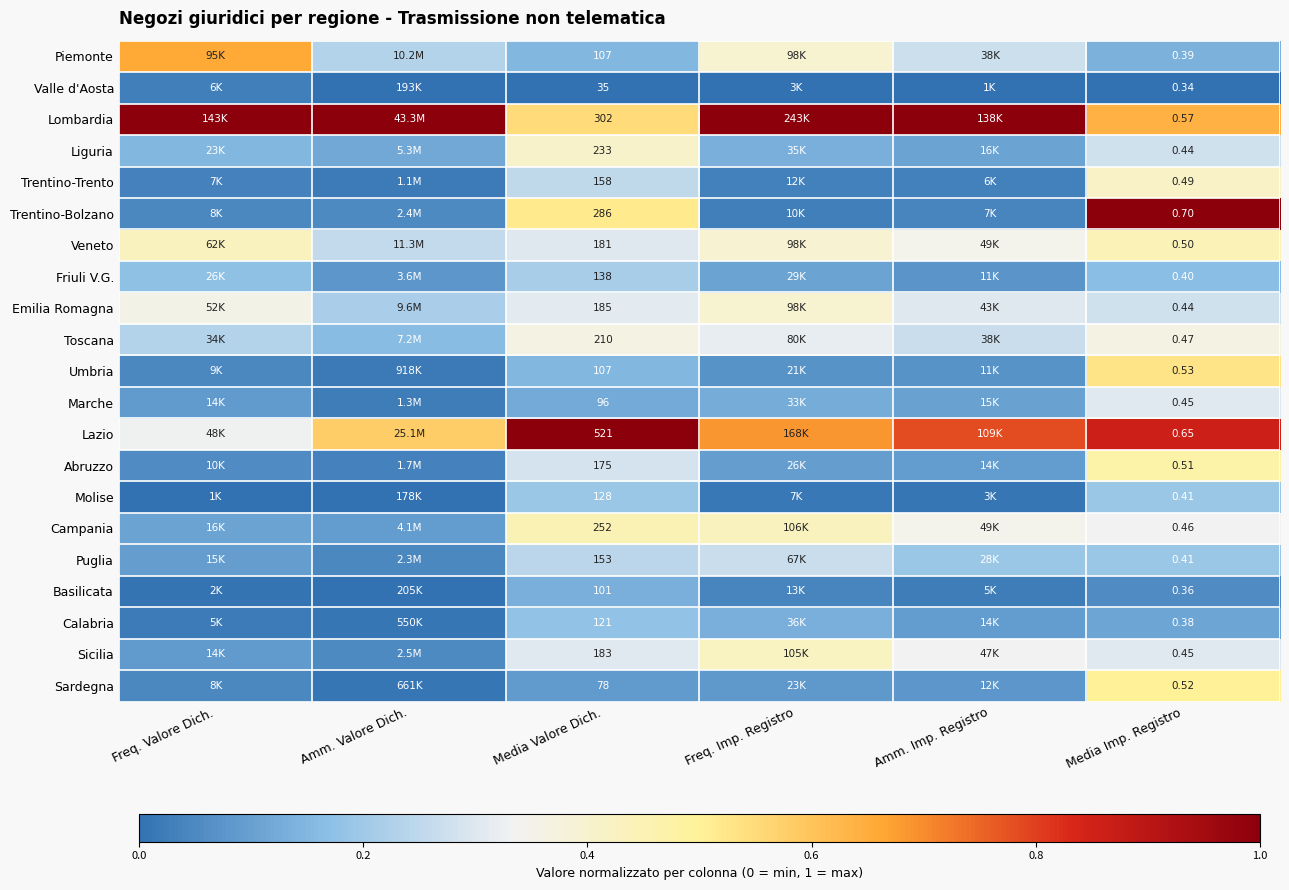

List the labels in order of Marche value, smallest first.

Amm. Valore Dich., Freq. Valore Dich., Amm. Imp. Registro, Media Valore Dich., Freq. Imp. Registro, Media Imp. Registro